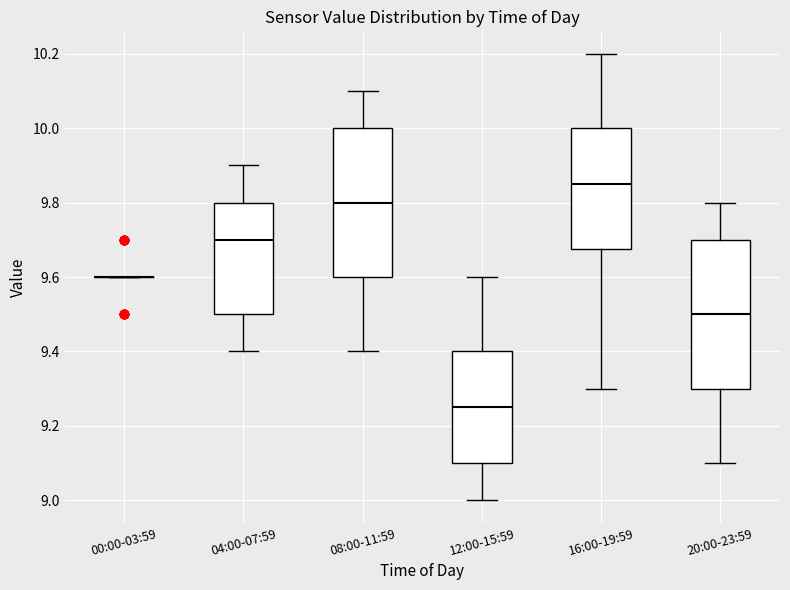

Where does the upper whisker of the box for 12:00-15:59 end on the y-axis? The values are not printed on the chart, so give them approximately, as read against the axis.

9.60